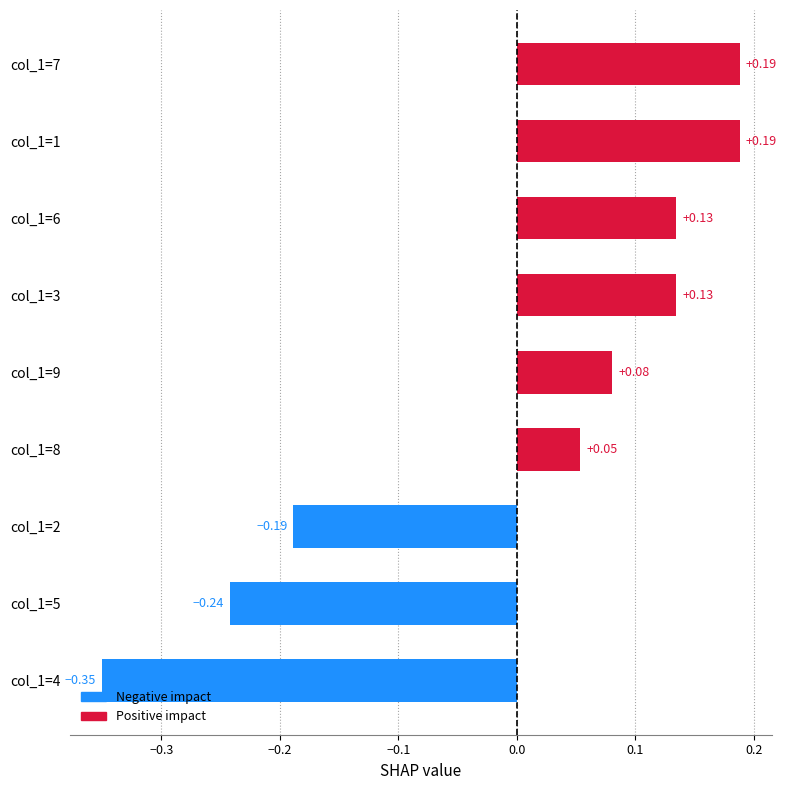

What is the difference between the maximum and minimum values?

0.5